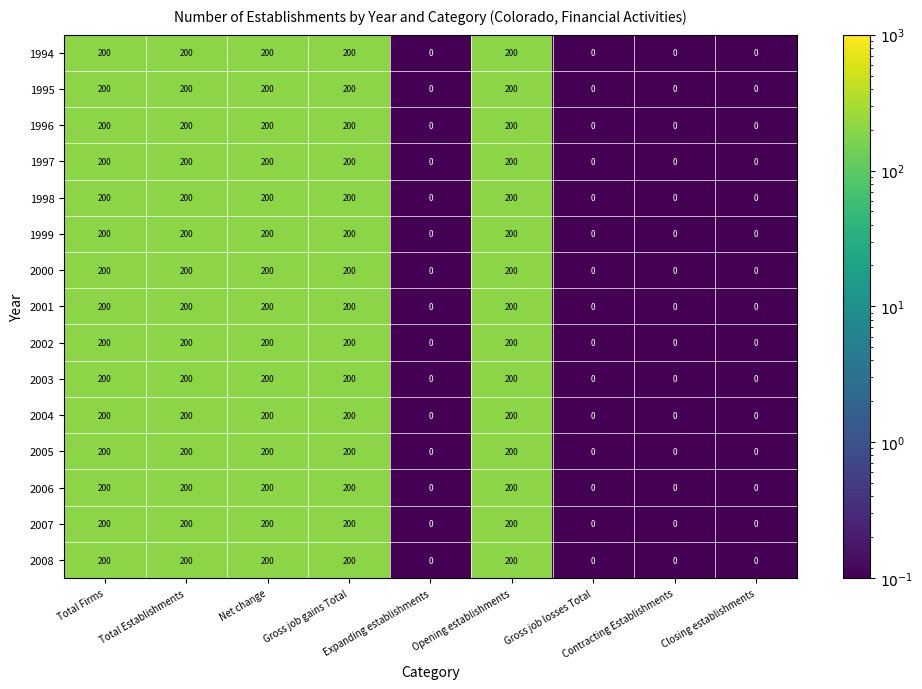

At how many categories does at least one series exceed 75?

5